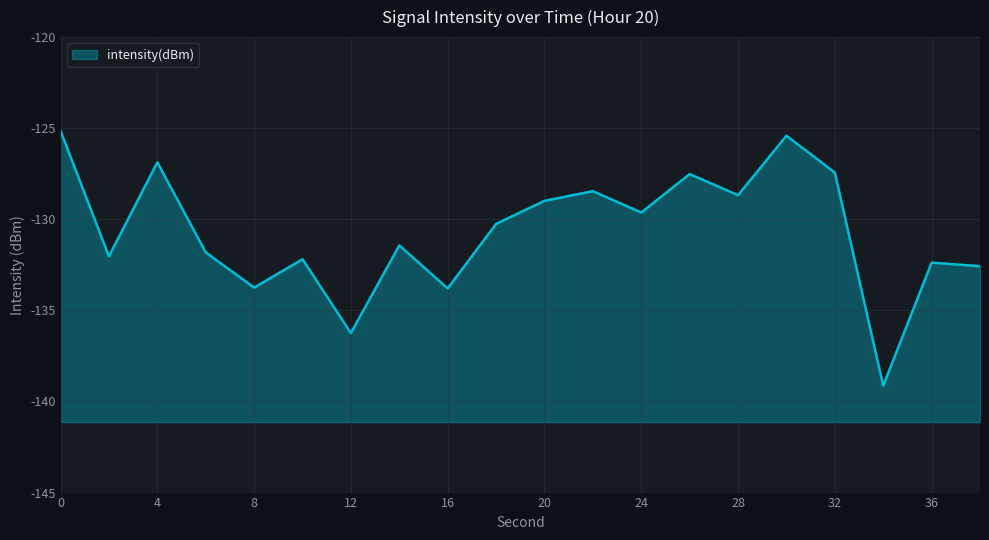

What is the average value?

-130.7